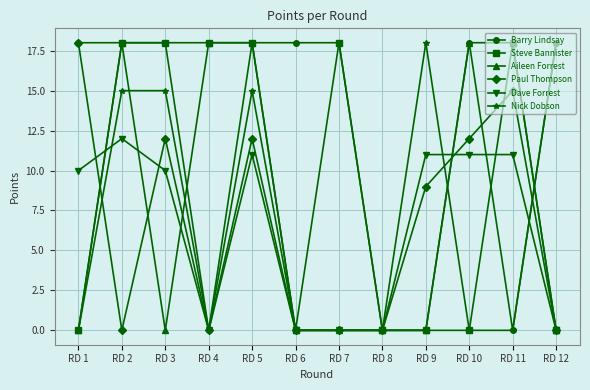

What is the difference between the highest and lowest values at RD 6?

18